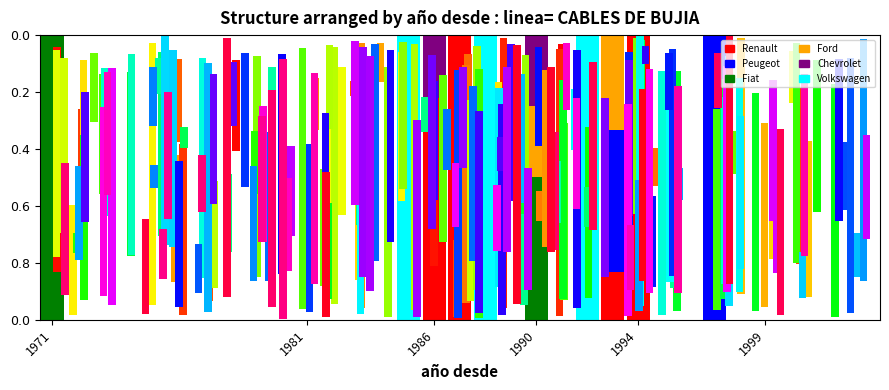

Which series has the widest spread of values?

Renault